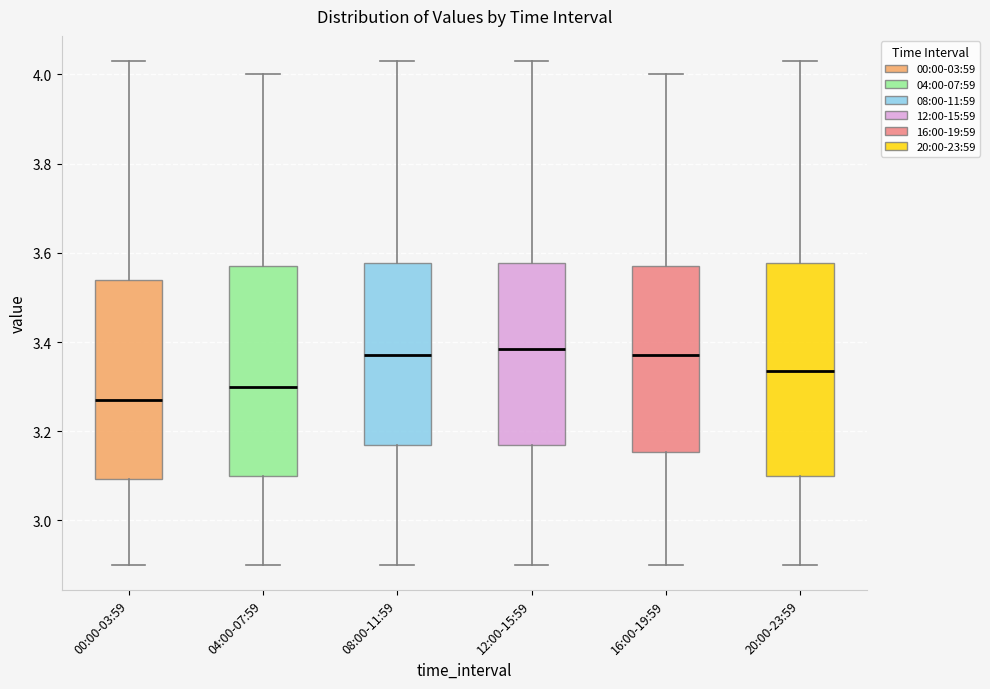

Where does the median line of the box for 12:00-15:59 sit on the y-axis? The values are not printed on the chart, so give them approximately, as read against the axis.

3.38